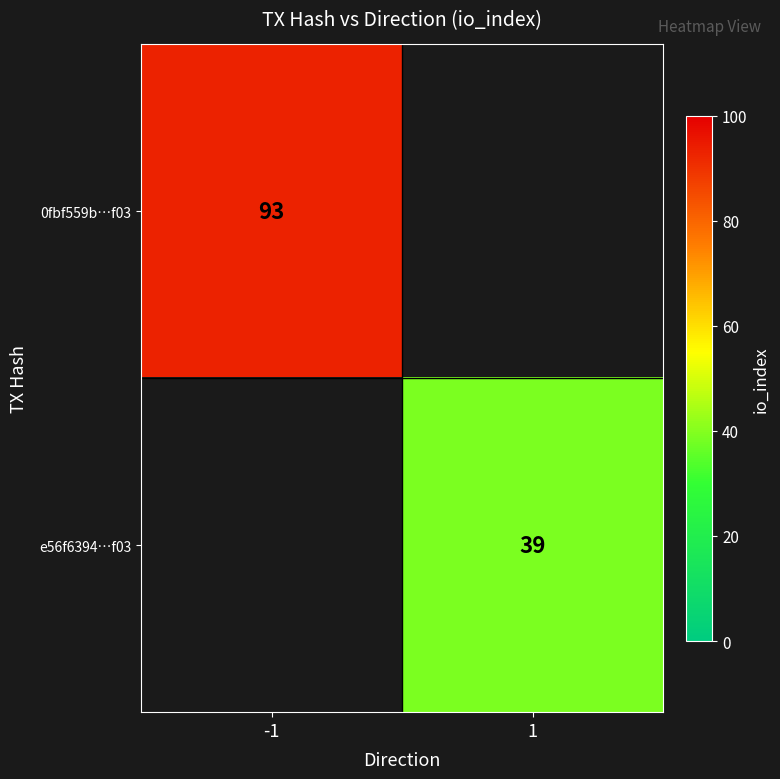

The e56f6394…f03 series shows 13.4 at 1. True or false?

False